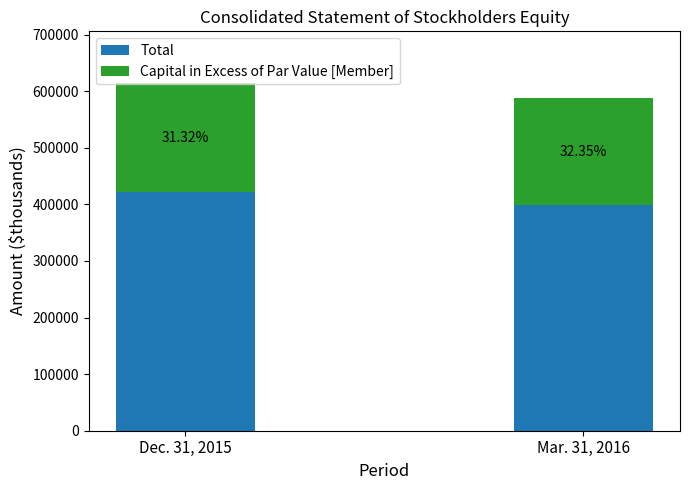

Does the chart contain any negative values?

No